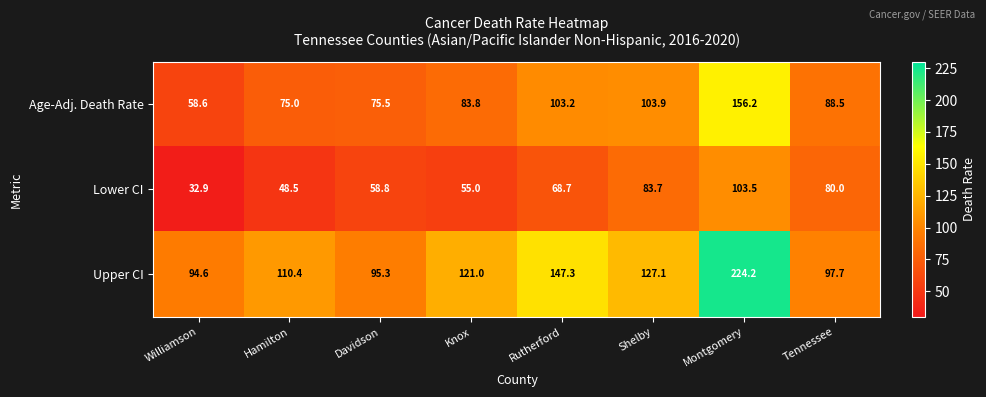

What is the sum of the Upper CI values at Montgomery and Rutherford?

371.5